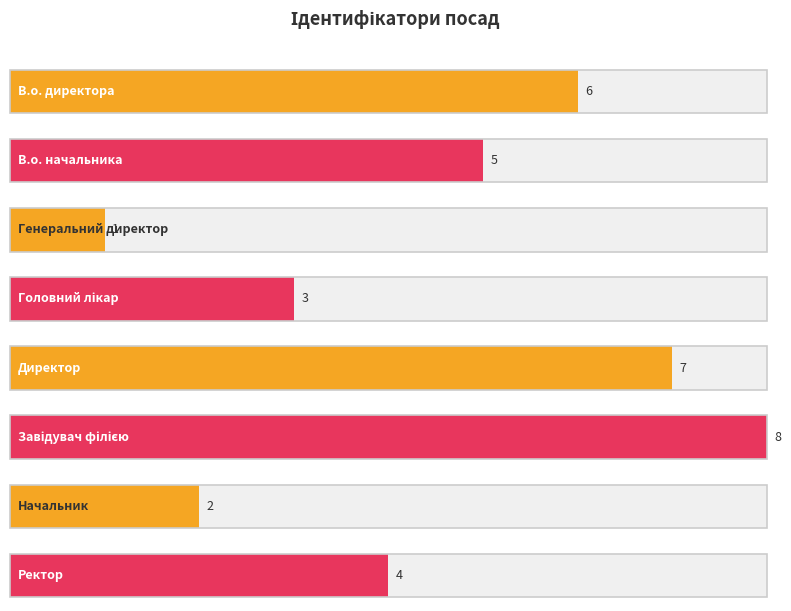

What is the difference between the maximum and minimum values?

7